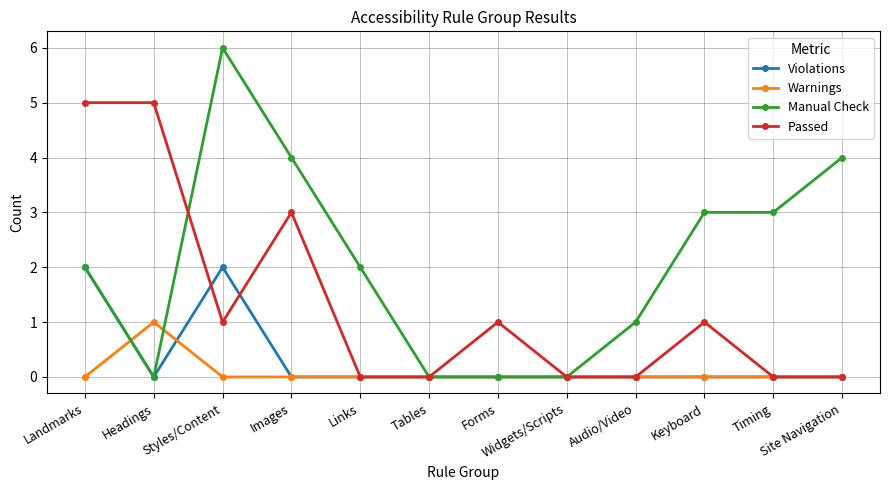

Which series has the widest spread of values?

Manual Check